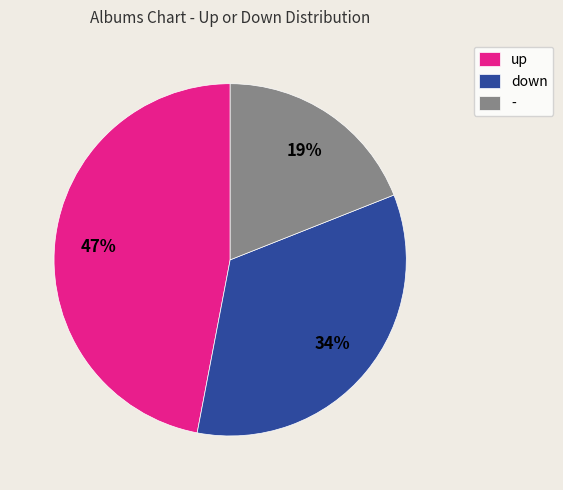

The - slice represents 19% of the pie. True or false?

True